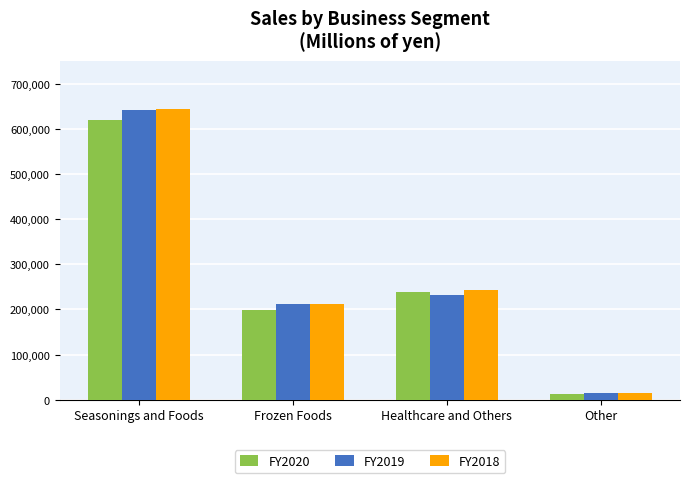

True or false: FY2020 has a value of 77609 at Frozen Foods.

False